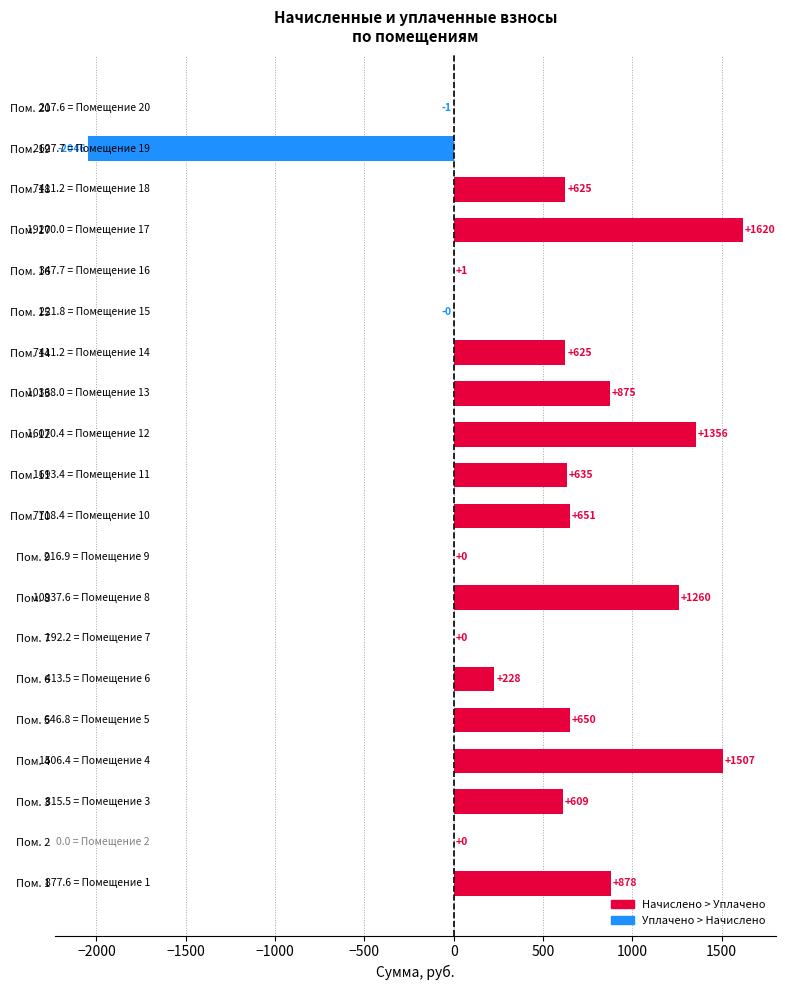

Is it true that the value at Пом. 2 is 0.0?

True